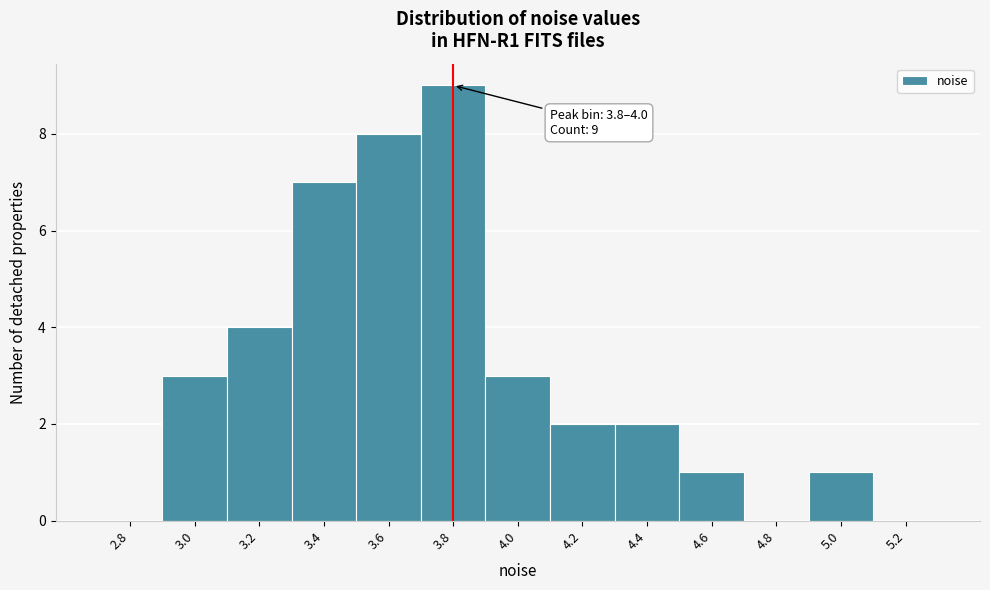

Reading right to left, list all the values displayed in this chart.

5.2=0	5.0=1	4.8=0	4.6=1	4.4=2	4.2=2	4.0=3	3.8=9	3.6=8	3.4=7	3.2=4	3.0=3	2.8=0